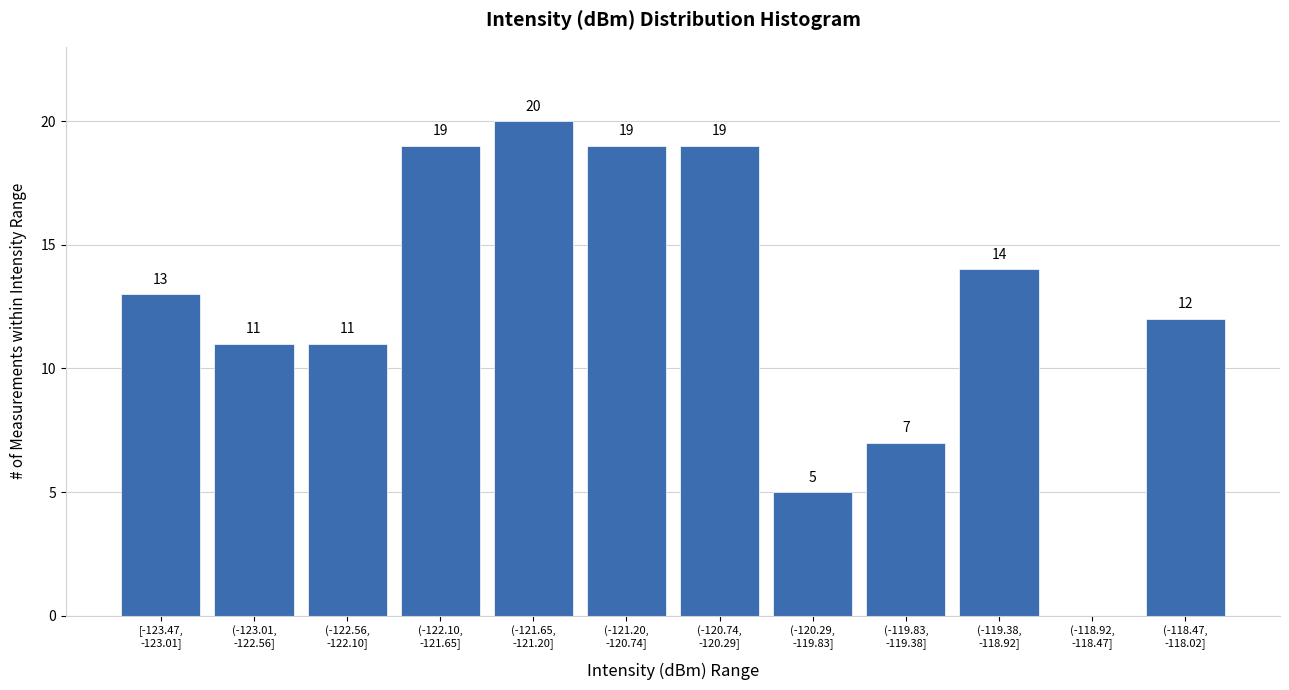

What is the sum of all values?

150